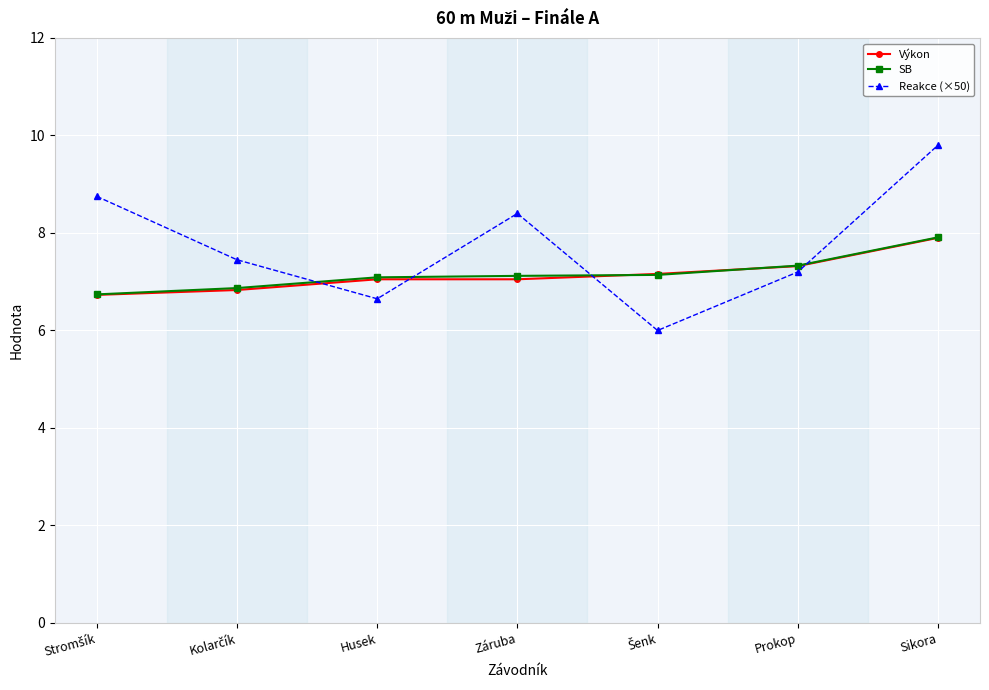

What position from the left is Sikora?

7